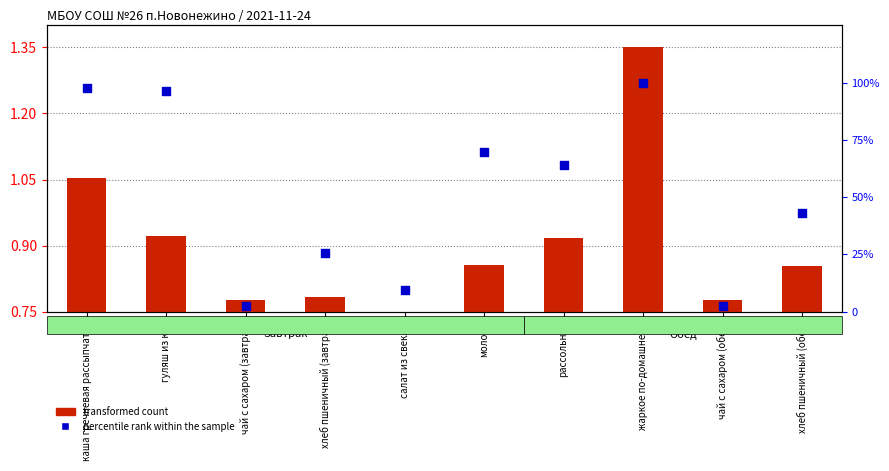

Which series contains the lowest Y value?

transformed count